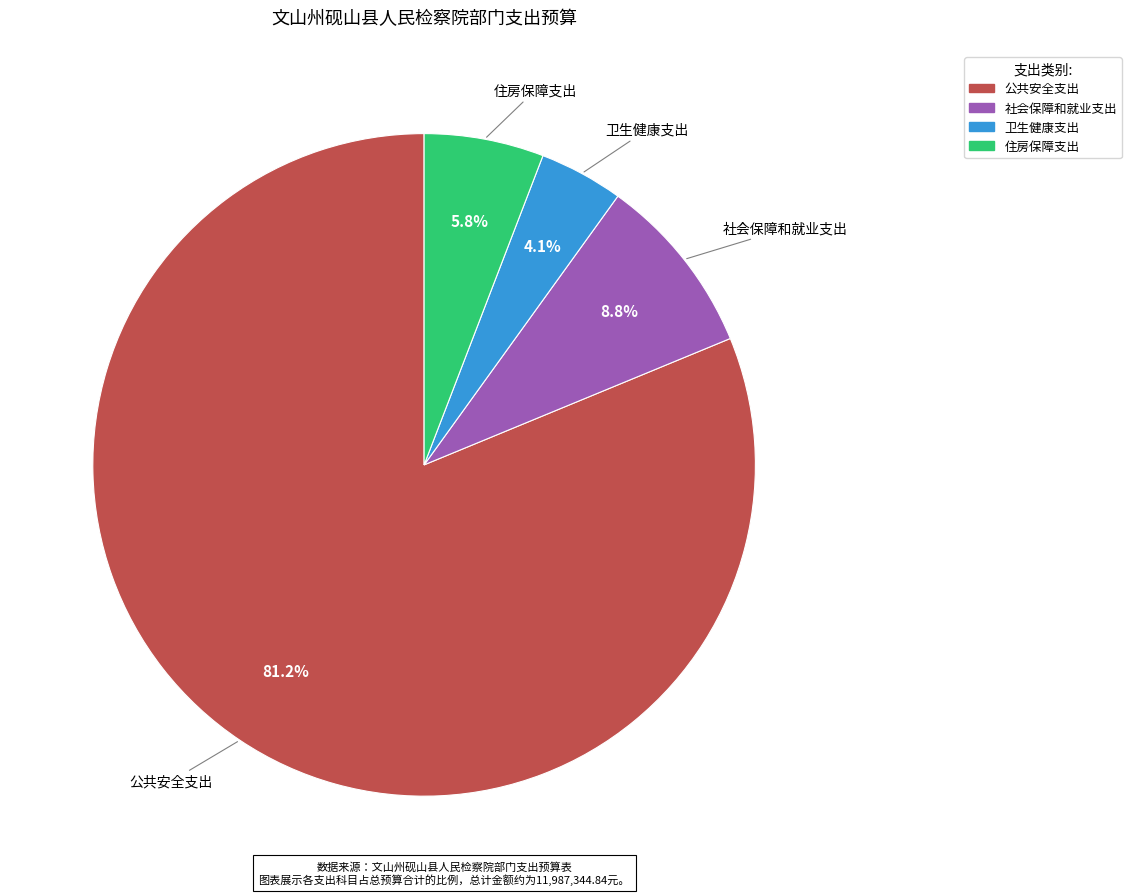

Approximately how many times larger is the value at 卫生健康支出 compared to 住房保障支出?

0.7